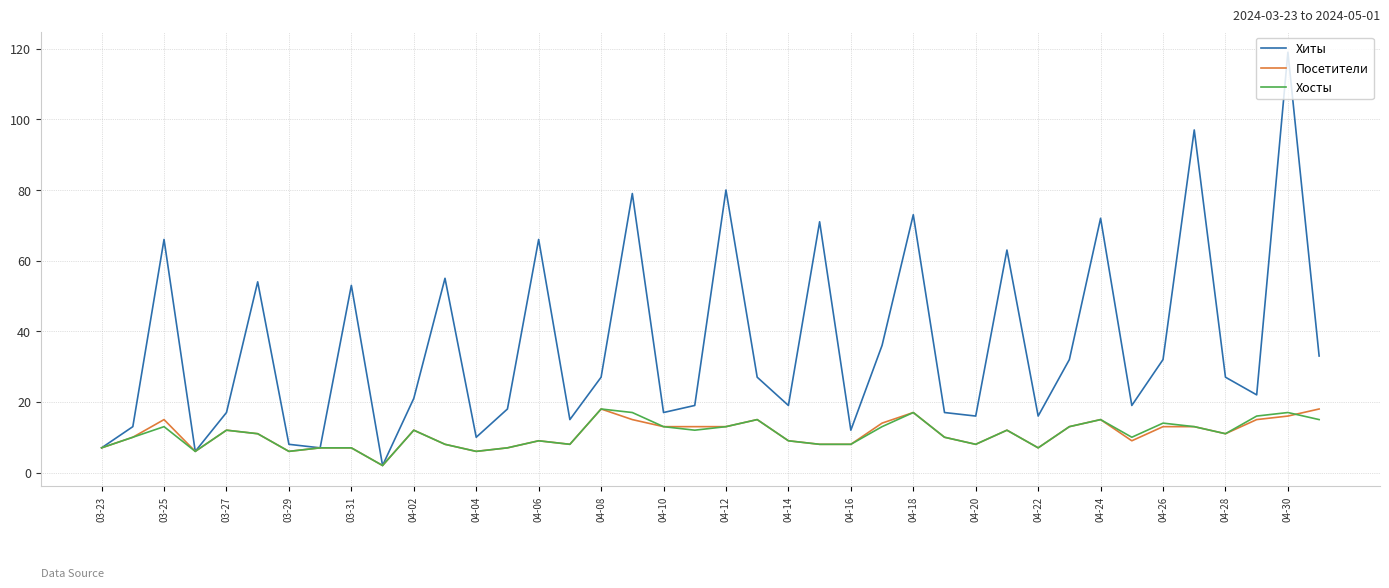

Which series has the largest total across all categories?

Хиты